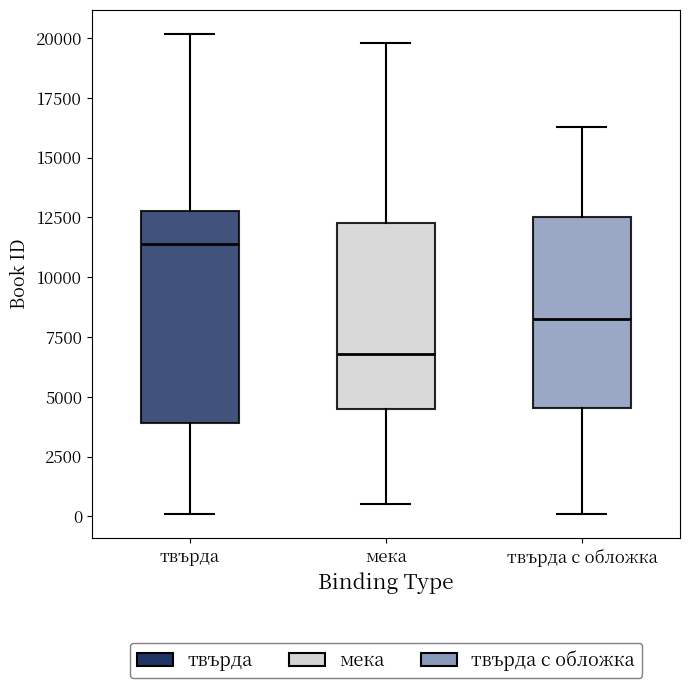

Which box is the tallest, from its lower edge to its upper edge?

твърда